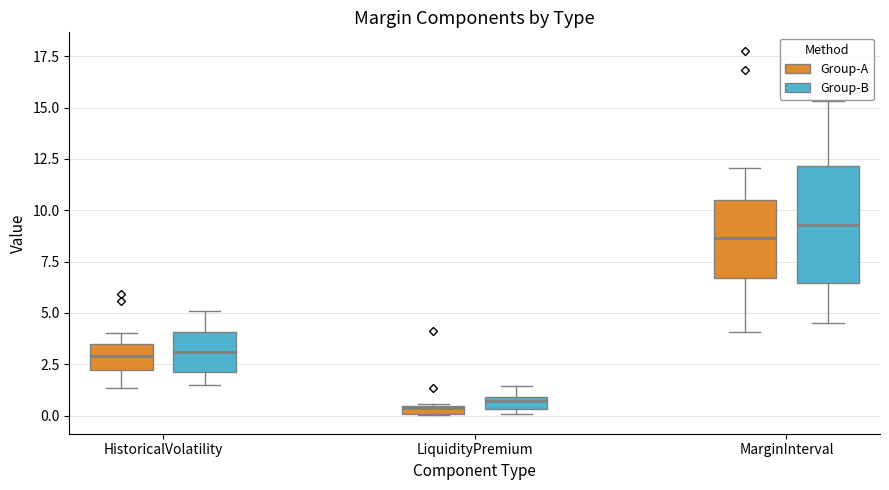

Where does the upper whisker of the box for LiquidityPremium (Group-B) end on the y-axis? The values are not printed on the chart, so give them approximately, as read against the axis.

1.5